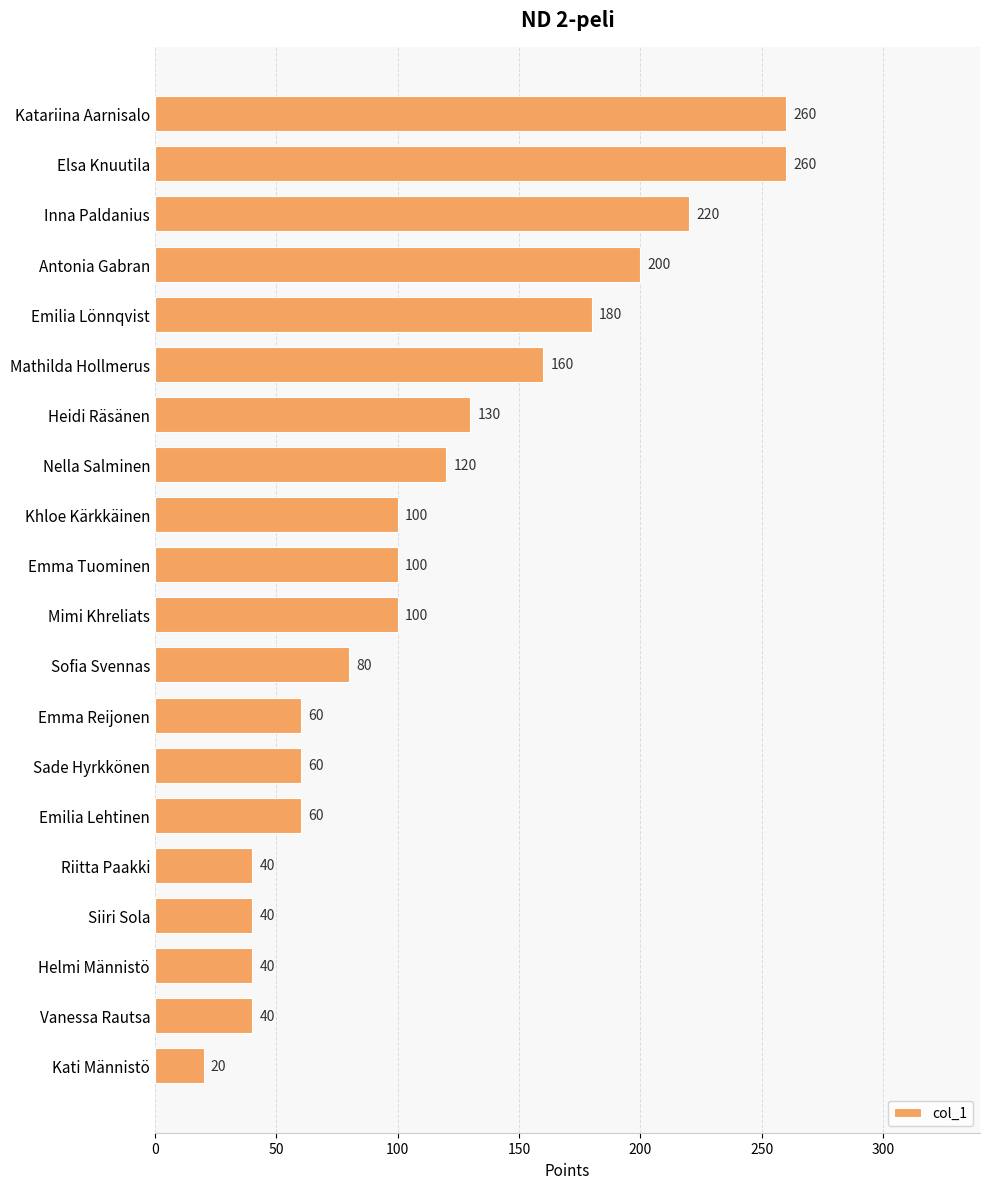

Reading bottom to top, transcribe all the data shown in this chart.

Kati Männistö=20	Vanessa Rautsa=40	Helmi Männistö=40	Siiri Sola=40	Riitta Paakki=40	Emilia Lehtinen=60	Sade Hyrkkönen=60	Emma Reijonen=60	Sofia Svennas=80	Mimi Khreliats=100	Emma Tuominen=100	Khloe Kärkkäinen=100	Nella Salminen=120	Heidi Räsänen=130	Mathilda Hollmerus=160	Emilia Lönnqvist=180	Antonia Gabran=200	Inna Paldanius=220	Elsa Knuutila=260	Katariina Aarnisalo=260